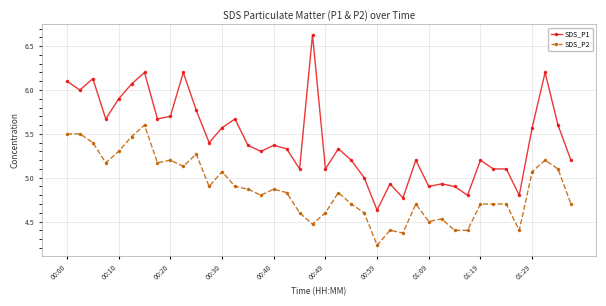

List the series in order of their overall mean, highest first.

SDS_P1, SDS_P2